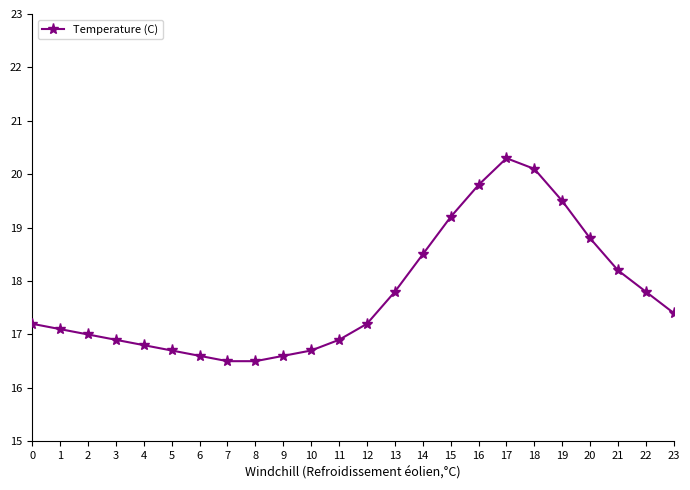

Does the chart have visible grid lines?

No